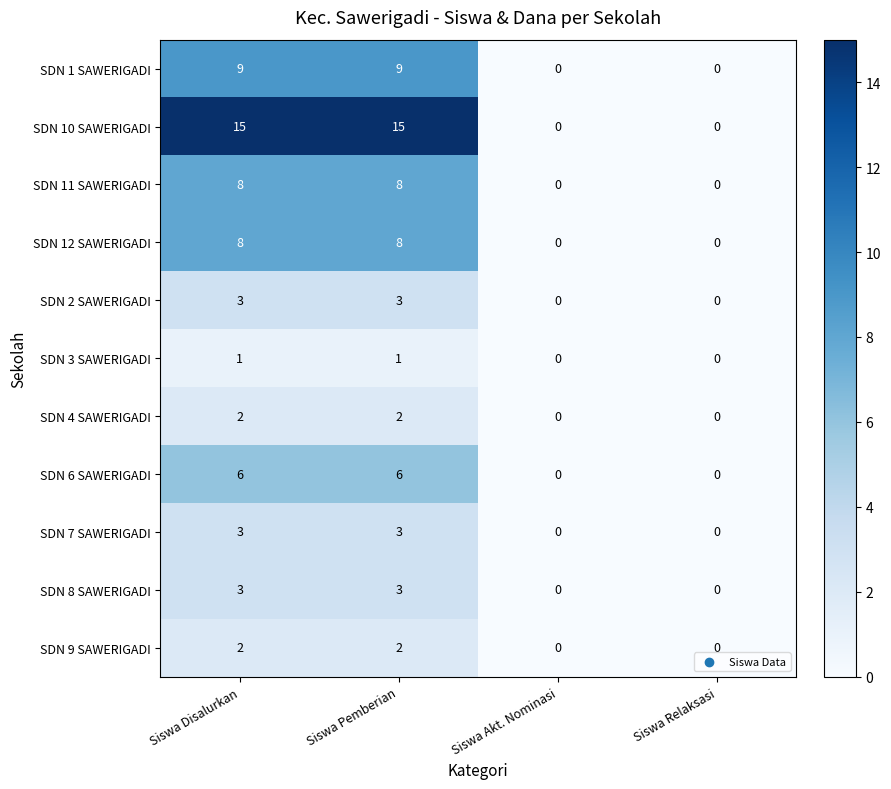

At how many categories does at least one series exceed 12?

2